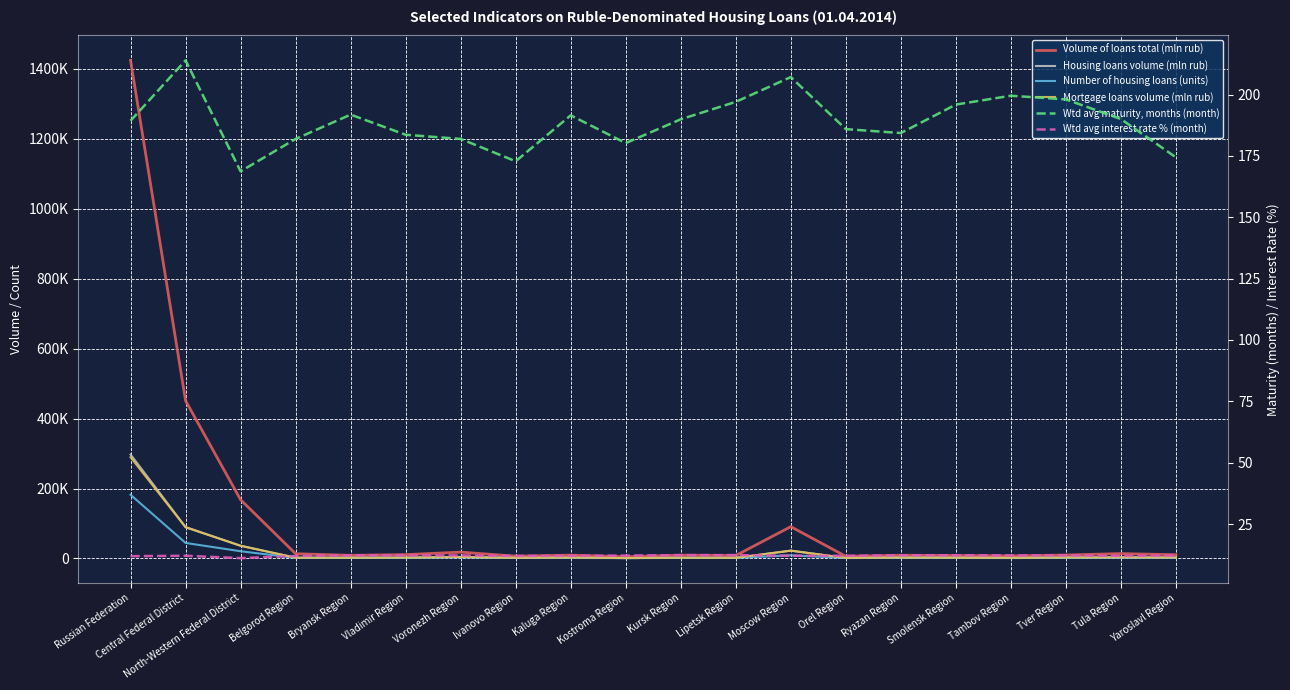

List the series in order of their peak value, highest first.

Volume of loans total (mln rub), Housing loans volume (mln rub), Mortgage loans volume (mln rub), Number of housing loans (units), Wtd avg maturity, months (month), Wtd avg interest rate % (month)